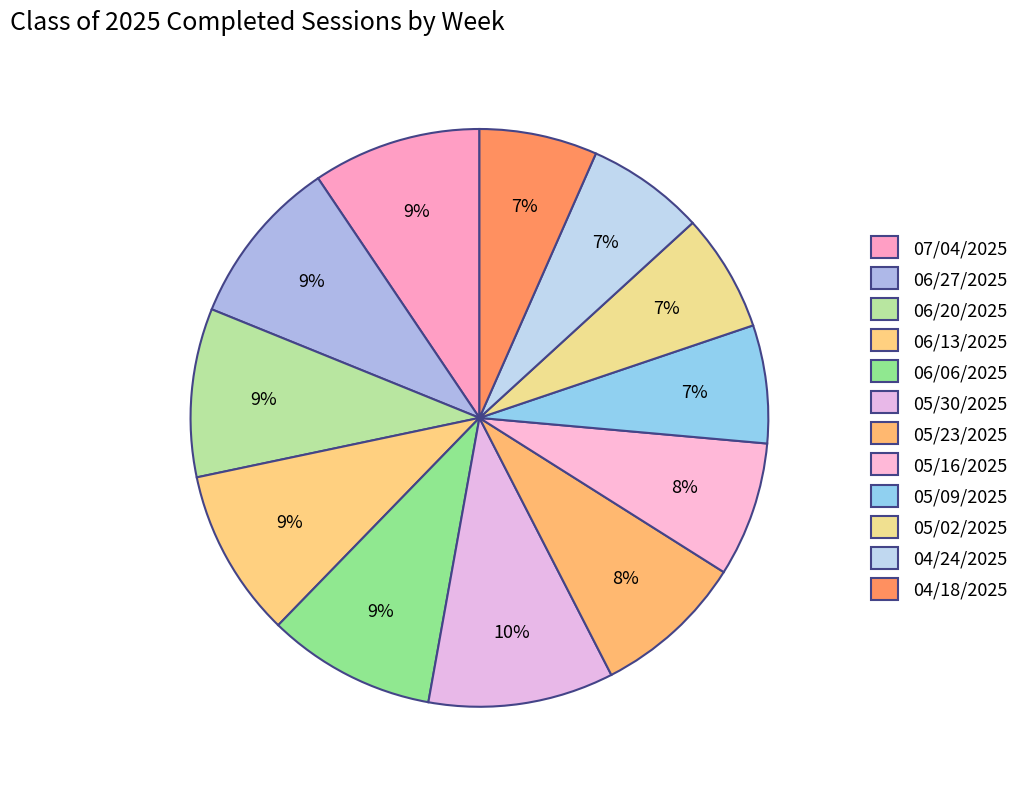

How many slices are in this pie chart?

12